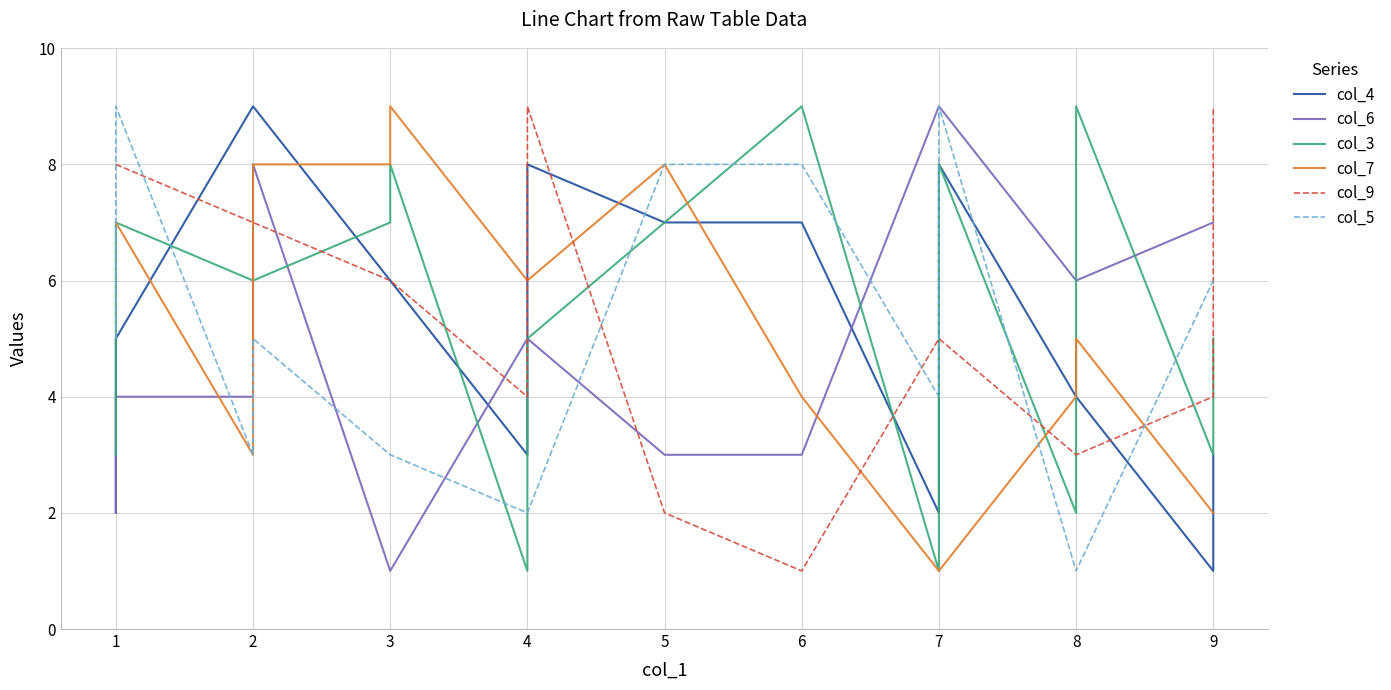

At how many categories does at least one series exceed 6?

15